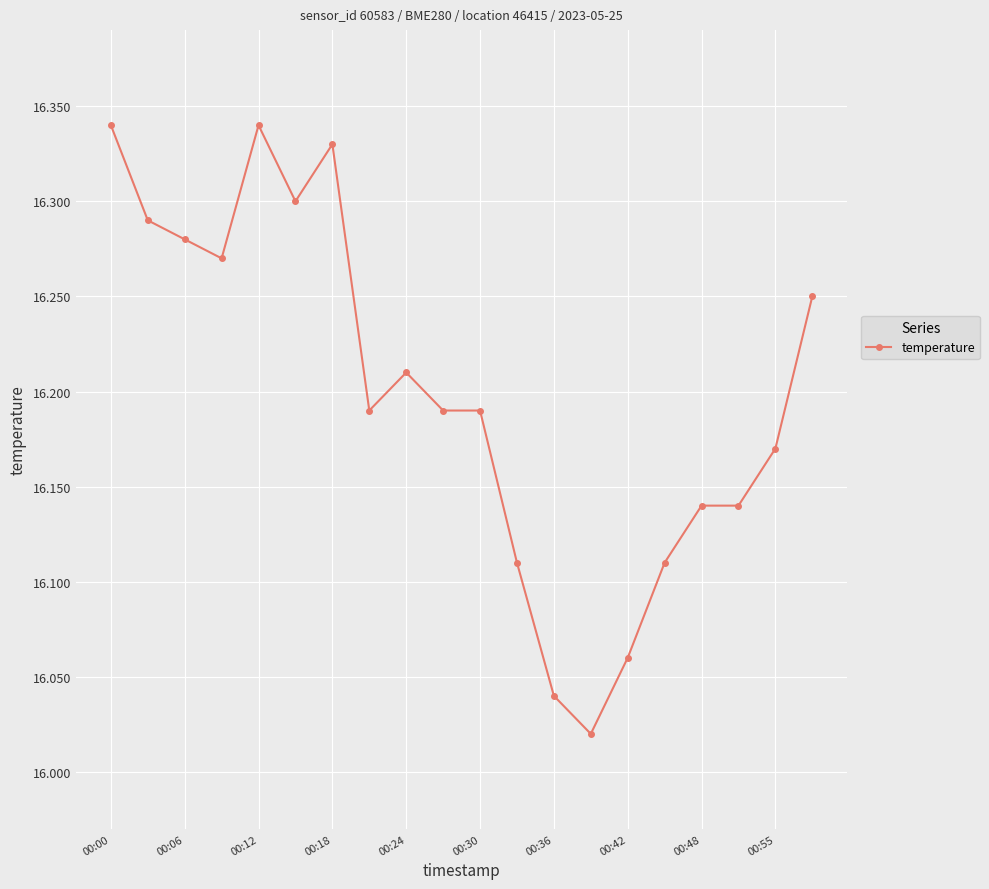

What is the sum of all values?

324.0